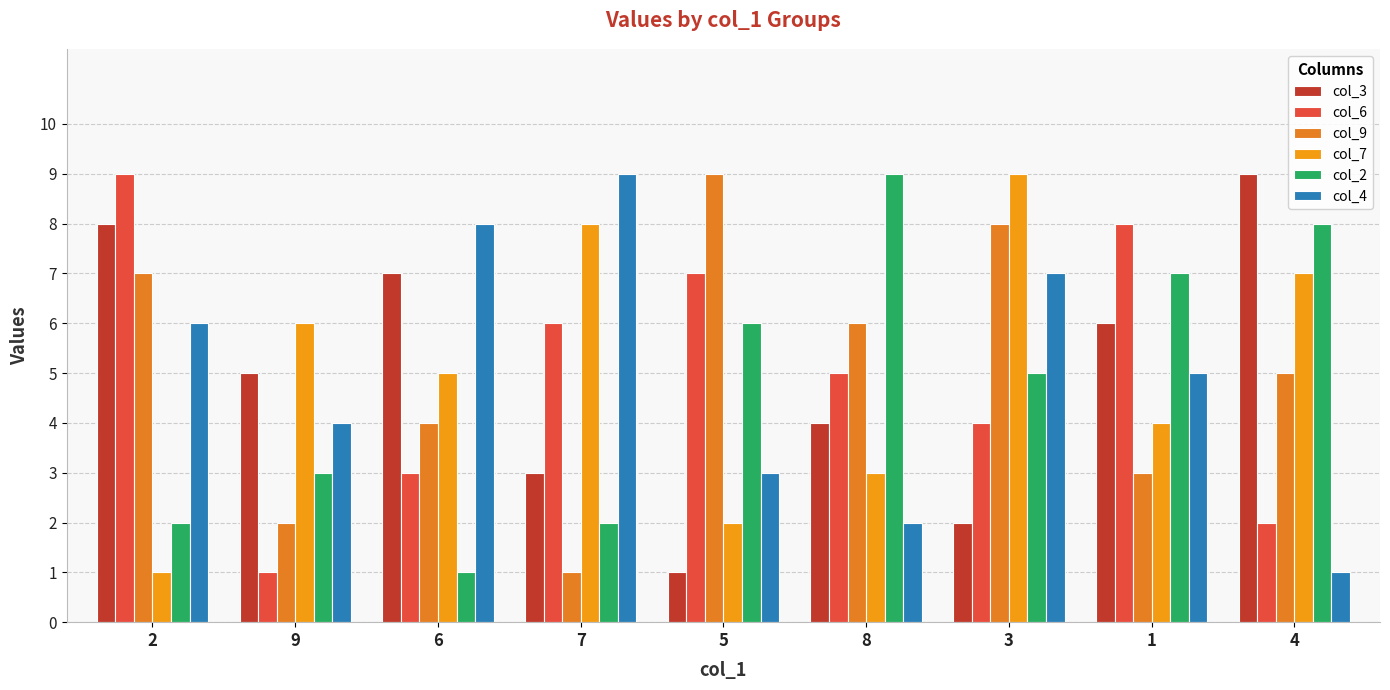

Reading left to right, extract all data points from this chart.

col_3: 8	5	7	3	1	4	2	6	9
col_6: 9	1	3	6	7	5	4	8	2
col_9: 7	2	4	1	9	6	8	3	5
col_7: 1	6	5	8	2	3	9	4	7
col_2: 2	3	1	2	6	9	5	7	8
col_4: 6	4	8	9	3	2	7	5	1